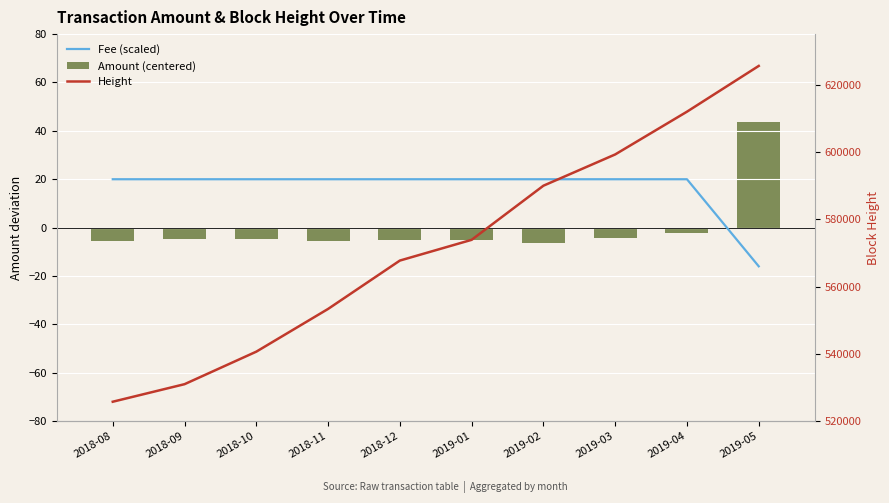

Reading right to left, list all the values displayed in this chart.

Fee (scaled): -16.0	20.0	20.0	20.0	20.0	20.0	20.0	20.0	20.0	20.0
Amount (centered): 43.5	-2.2	-4.1	-6.2	-5.1	-5.0	-5.4	-4.8	-4.8	-5.7
Height: 625545.0	611948.0	599243.0	589954.0	573871.0	567709.0	553337.0	540642.0	530977.0	525762.0